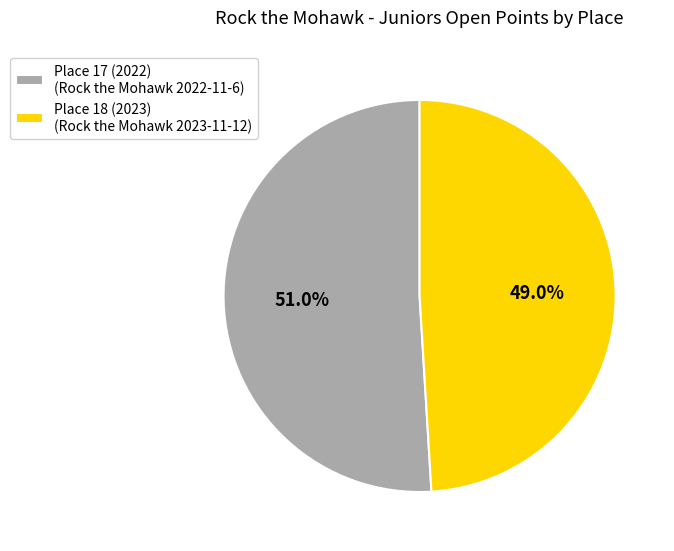

Rank the categories by value from highest to lowest.

Place 17 (2022), Place 18 (2023)